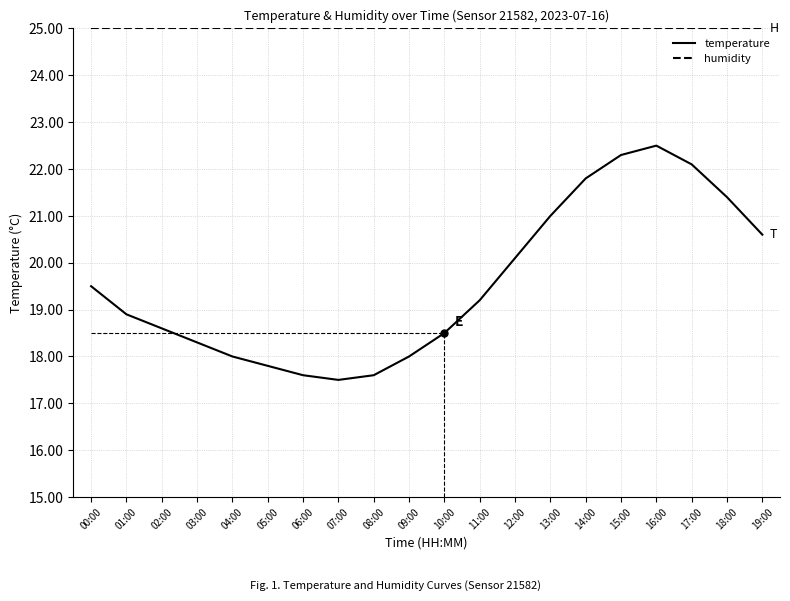

Where is the first local minimum for temperature?

07:00